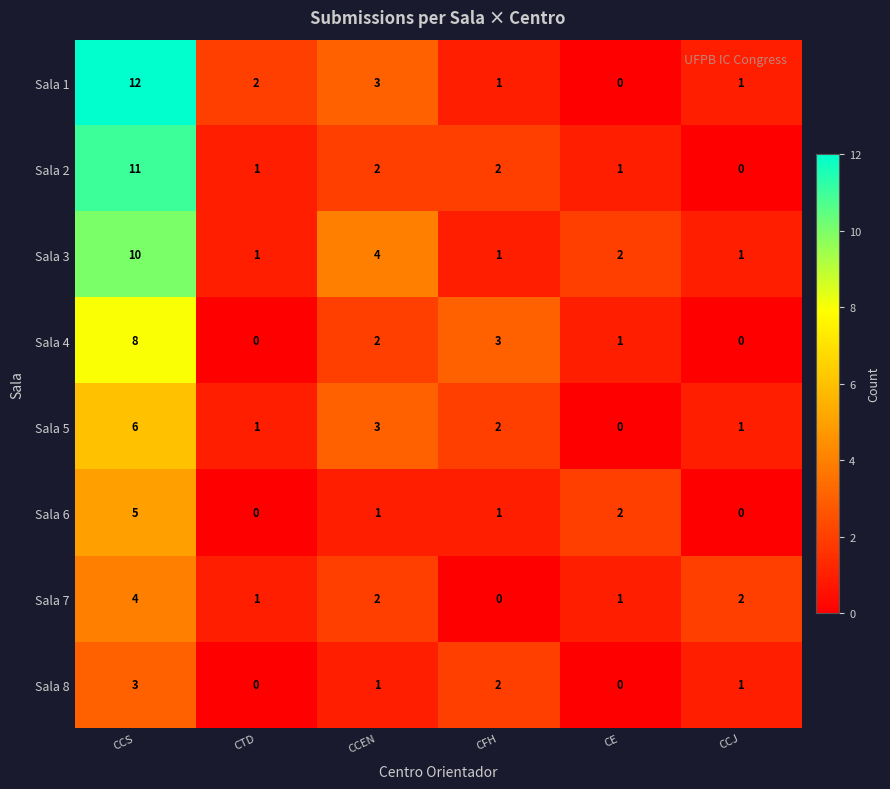

What is the difference between the maximum and minimum values in the Sala 8 series?

3